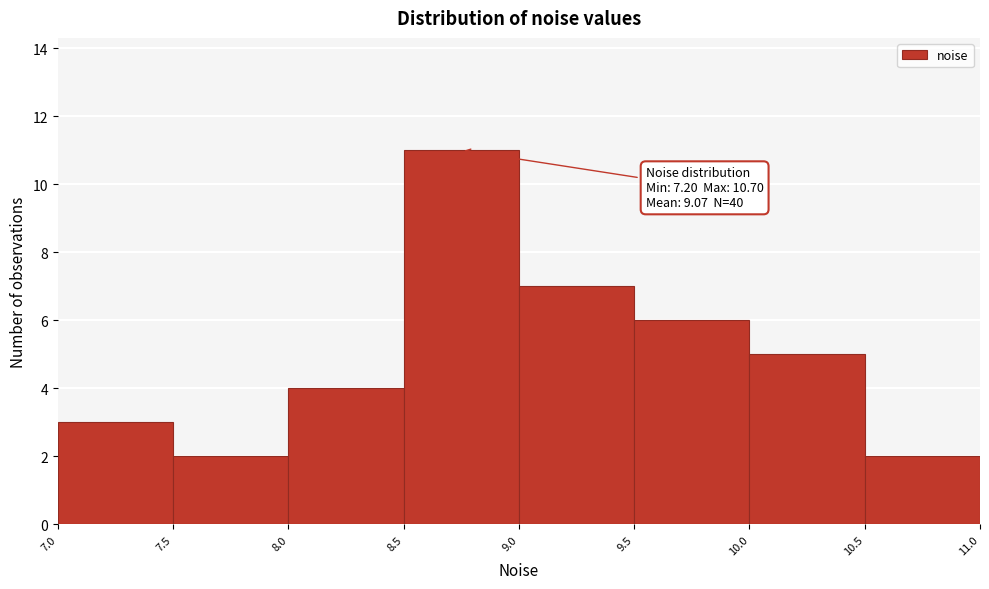

Over which range of the x-axis is the bar tallest?

8.5 to 9.0